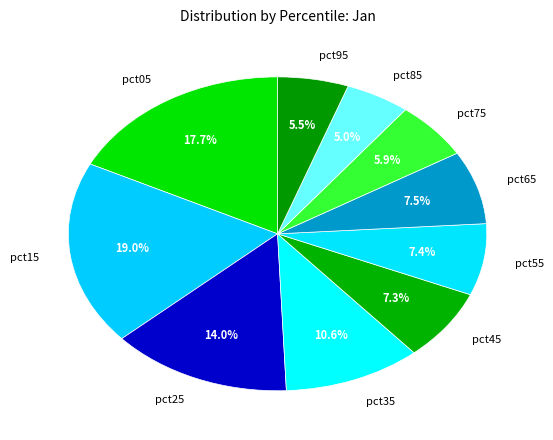

Is pct45 the majority of the pie?

No